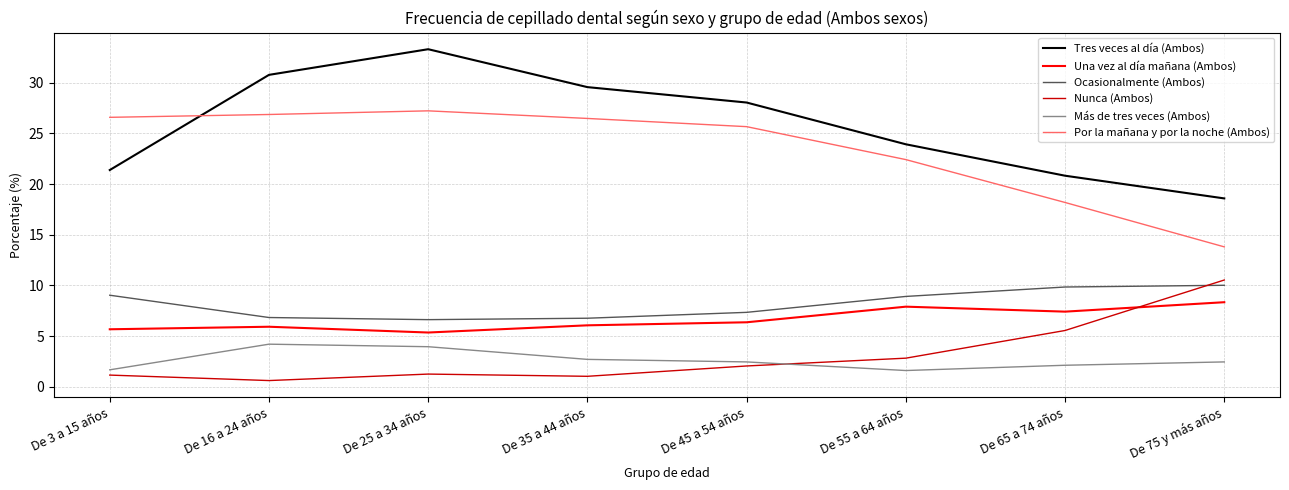

True or false: Por la mañana y por la noche (Ambos) has a value of 39.6 at De 55 a 64 años.

False